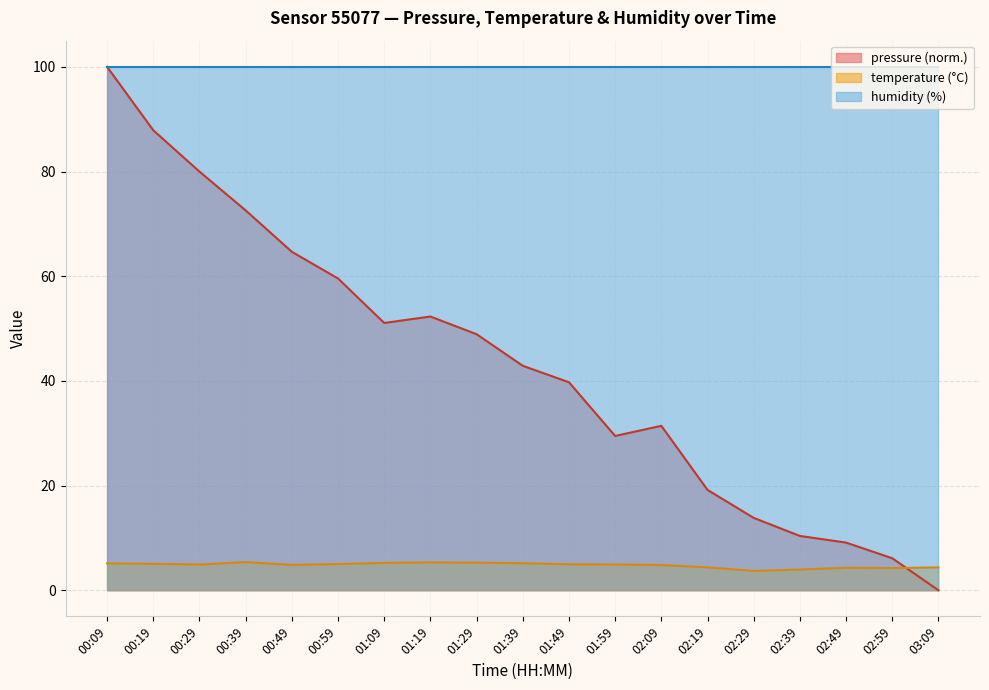

What is the value of the temperature point at the 14th from the left?

4.4